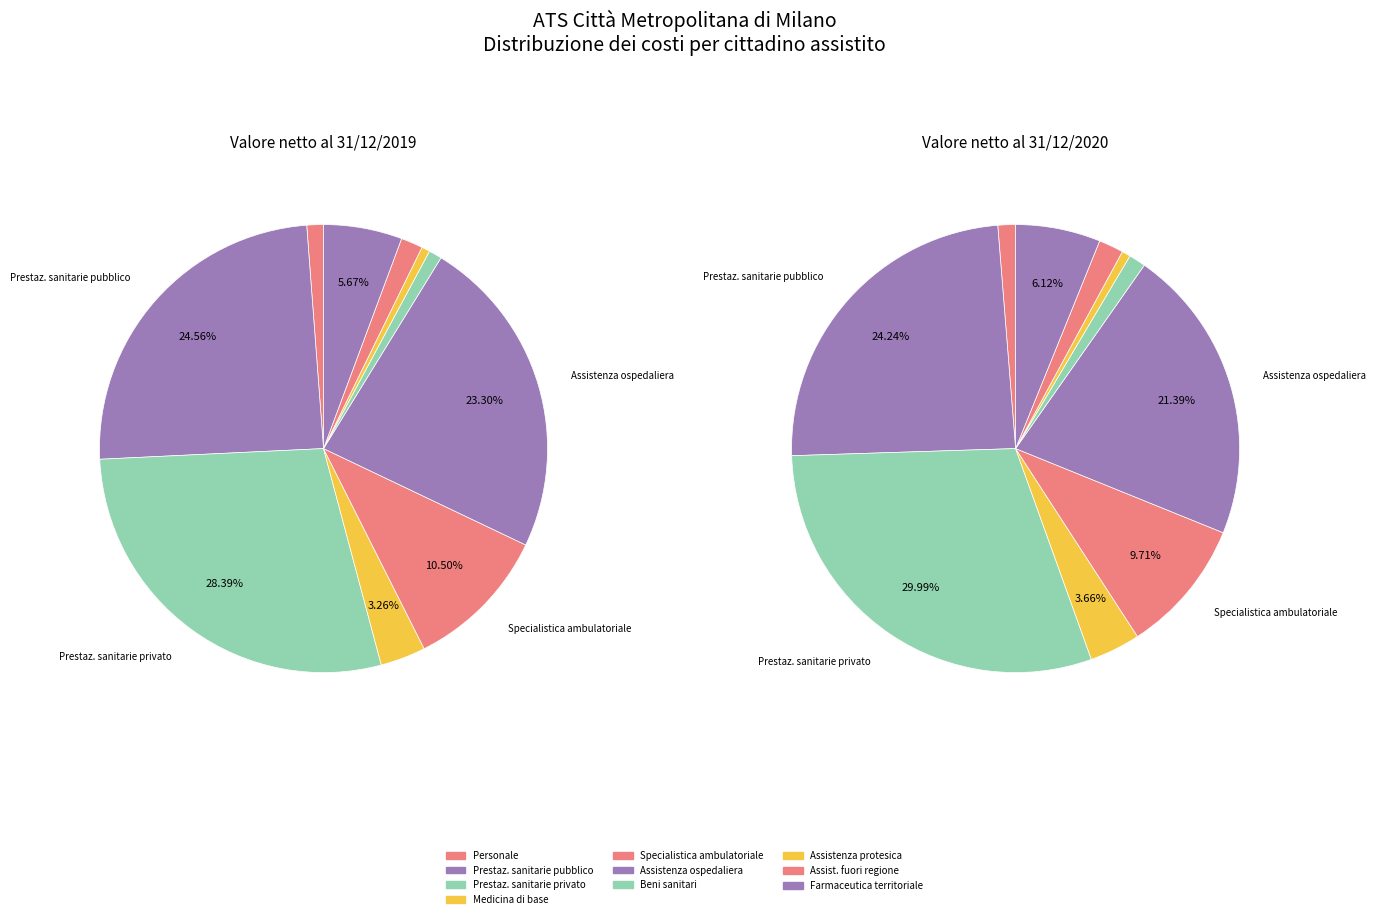

Which category has the biggest portion of the pie?

Prestazioni sanitarie da privato